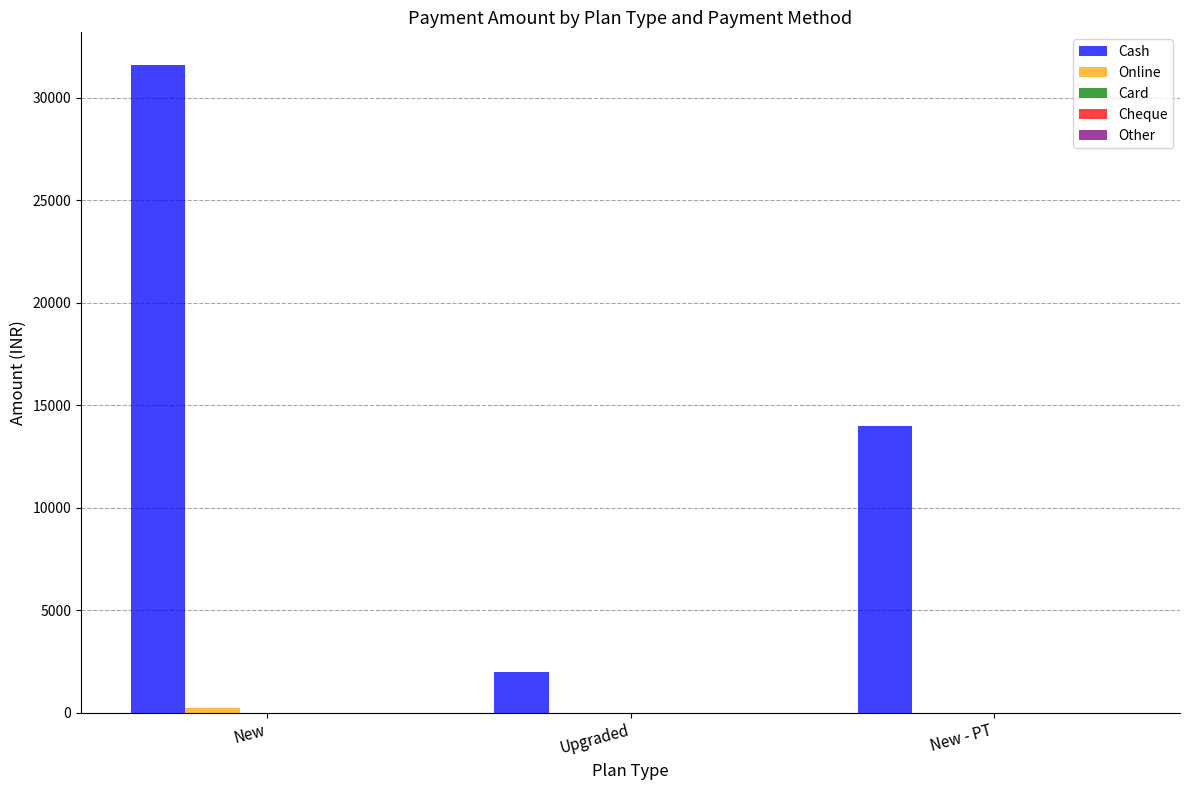

The value of Cash at Upgraded is 2000. True or false?

True